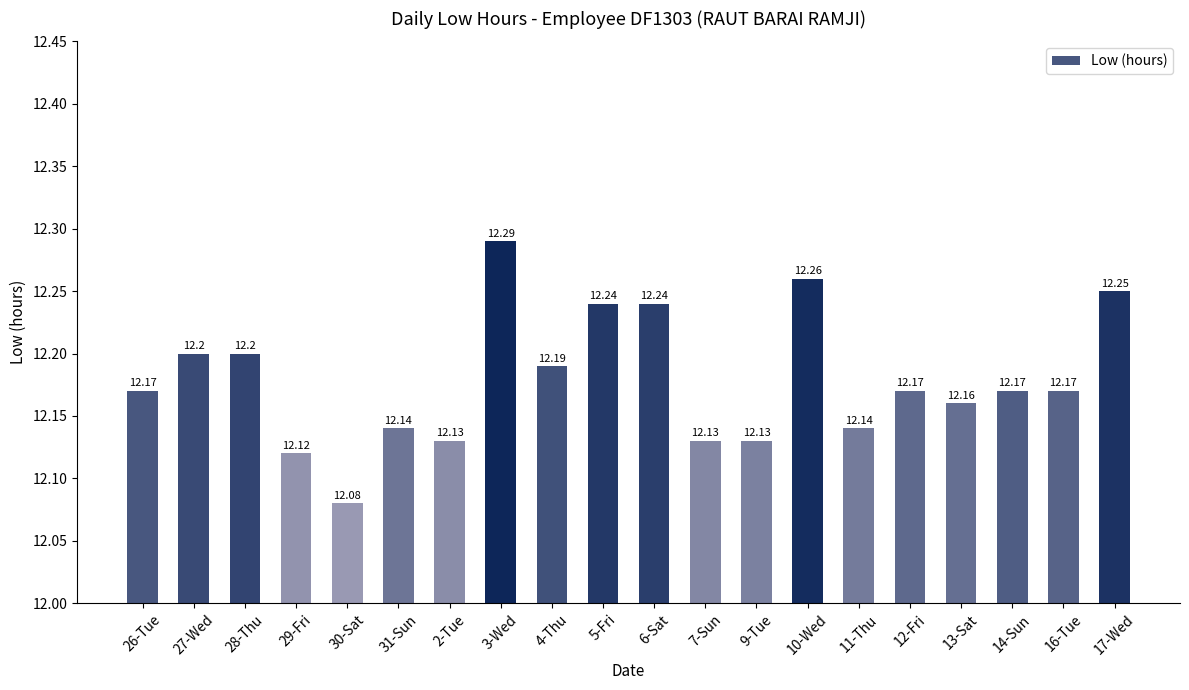

Between 28-Thu and 31-Sun, which is larger?

28-Thu